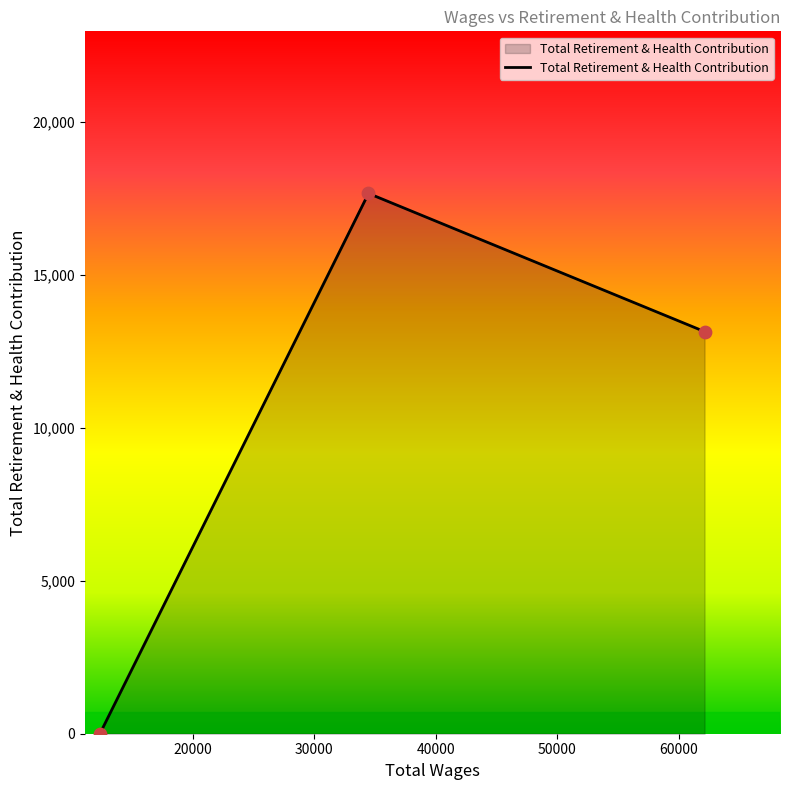

What is the average value?

10264